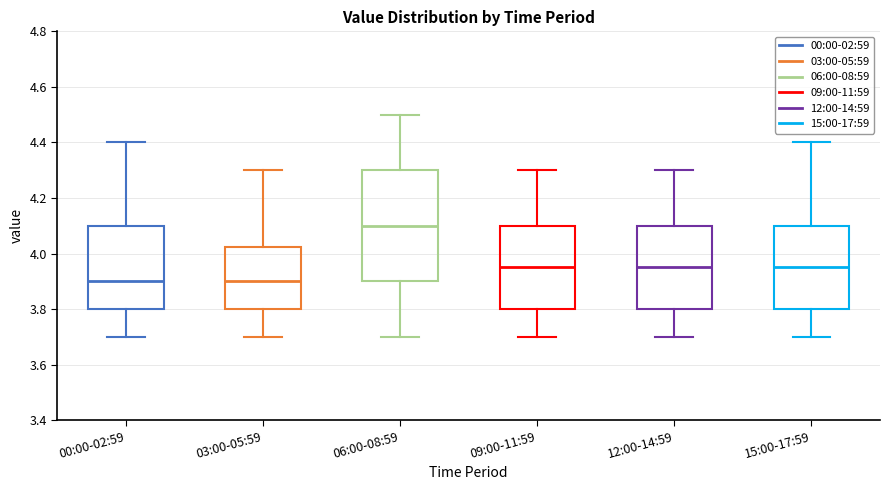

Reading left to right, transcribe this box plot: for each box, give where its median line is, the range the box spans, and where its two whiskers end, as read against the y-axis. The values are not printed on the chart, so give them approximately, as read against the axis.

00:00-02:59: median 3.90, box 3.80 to 4.10, whiskers 3.70 to 4.40
03:00-05:59: median 3.90, box 3.80 to 4.02, whiskers 3.70 to 4.30
06:00-08:59: median 4.10, box 3.90 to 4.30, whiskers 3.70 to 4.50
09:00-11:59: median 3.96, box 3.80 to 4.10, whiskers 3.70 to 4.30
12:00-14:59: median 3.96, box 3.80 to 4.10, whiskers 3.70 to 4.30
15:00-17:59: median 3.96, box 3.80 to 4.10, whiskers 3.70 to 4.40